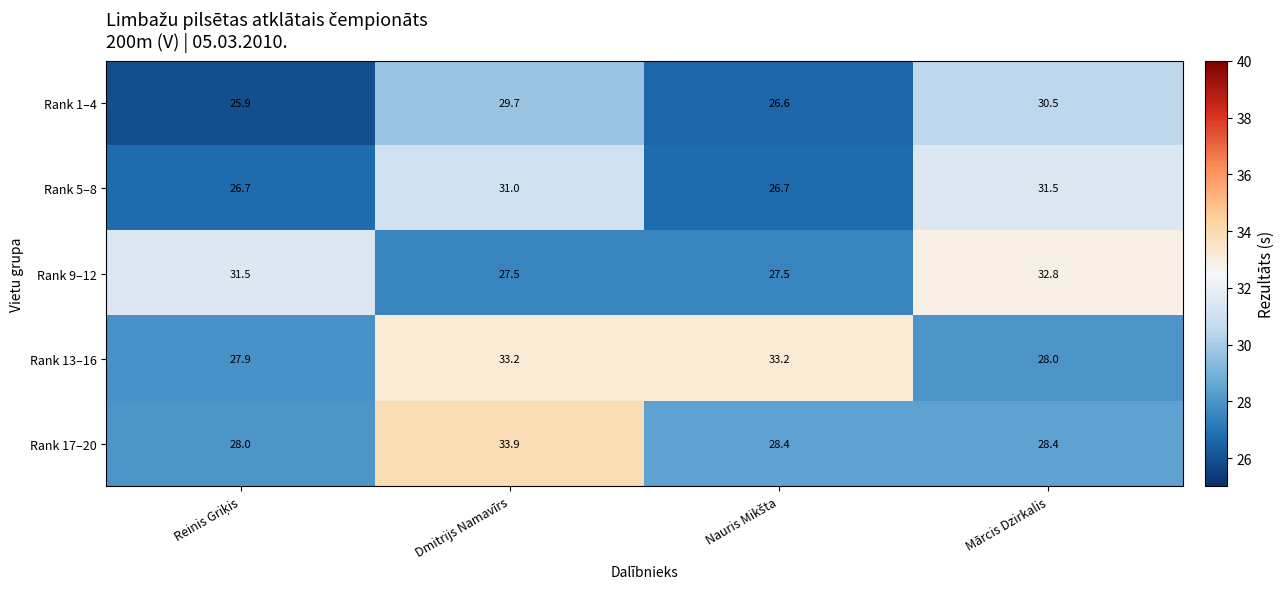

What is the total value across all series at Dmitrijs Namavīrs?

155.3